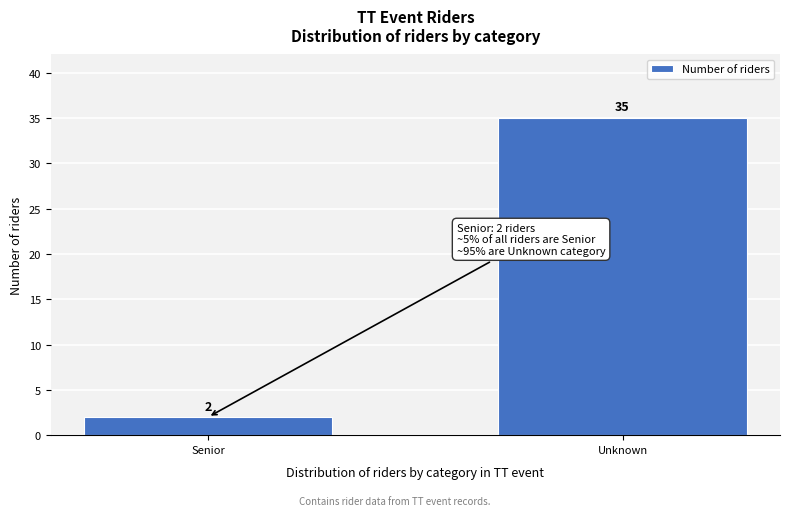

Reading left to right, what are all the values shown in this chart?

Senior=2	Unknown=35